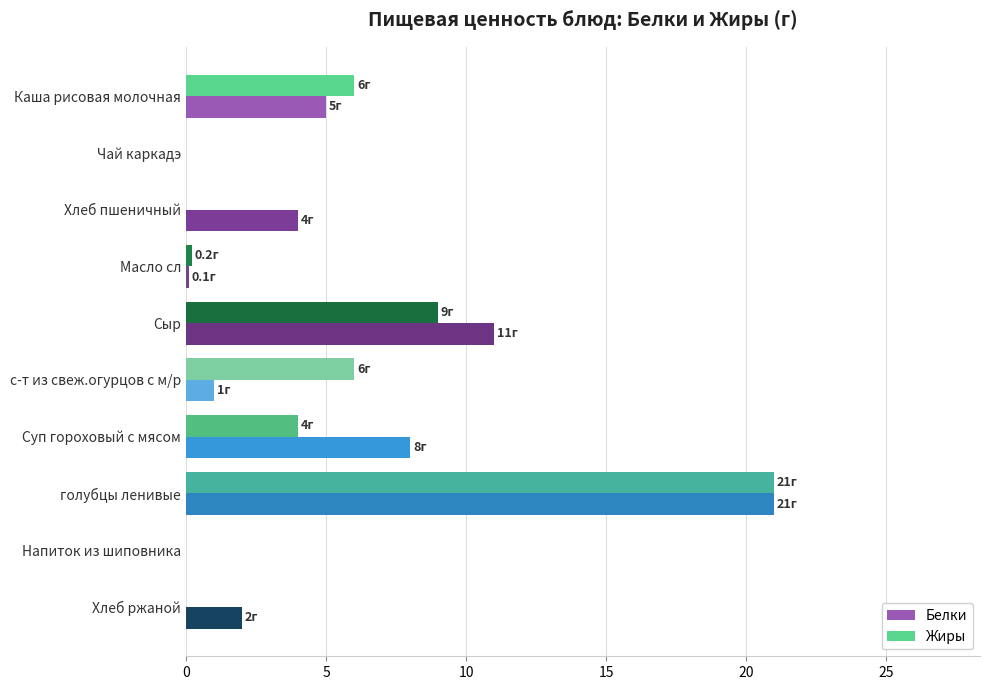

What is the greatest value displayed?

21.0